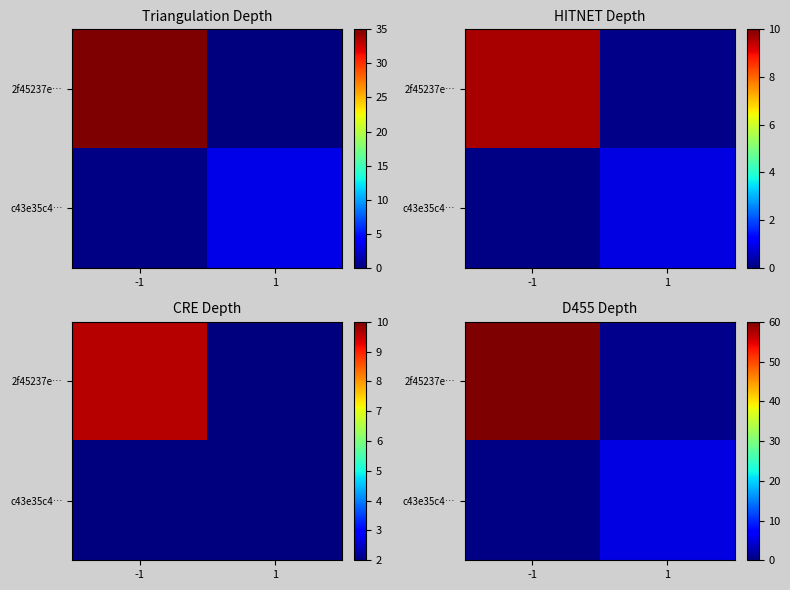

At how many categories does at least one series exceed 43?

1